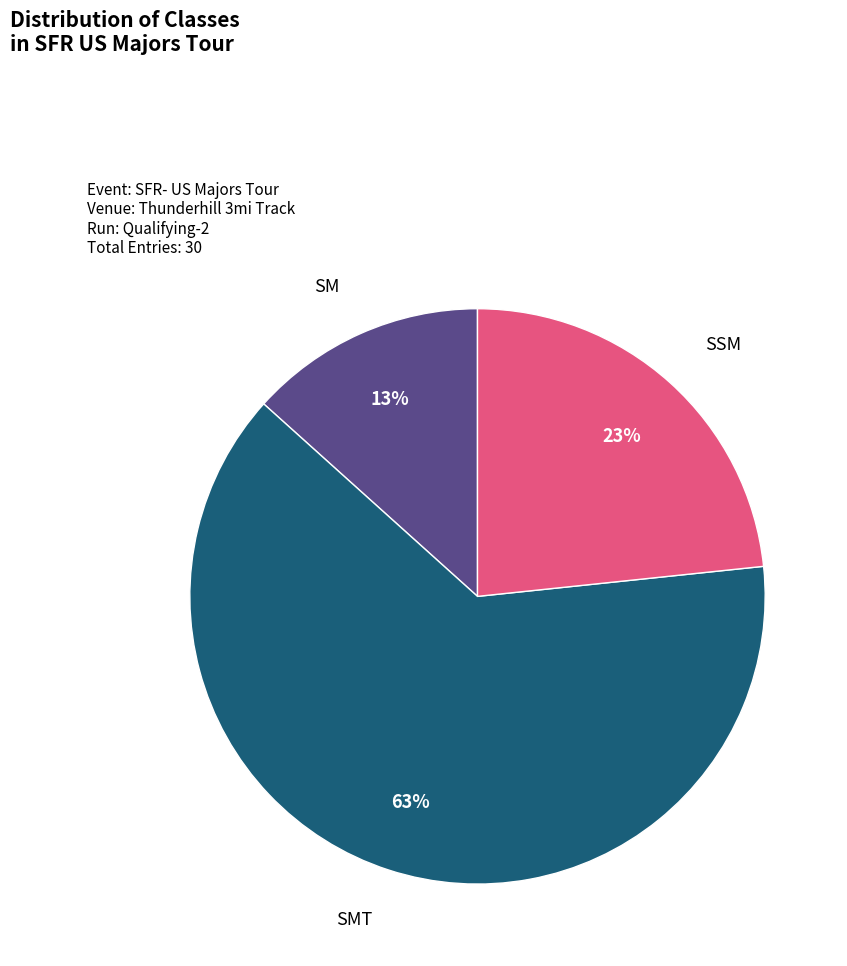

Does any single category account for the majority?

Yes